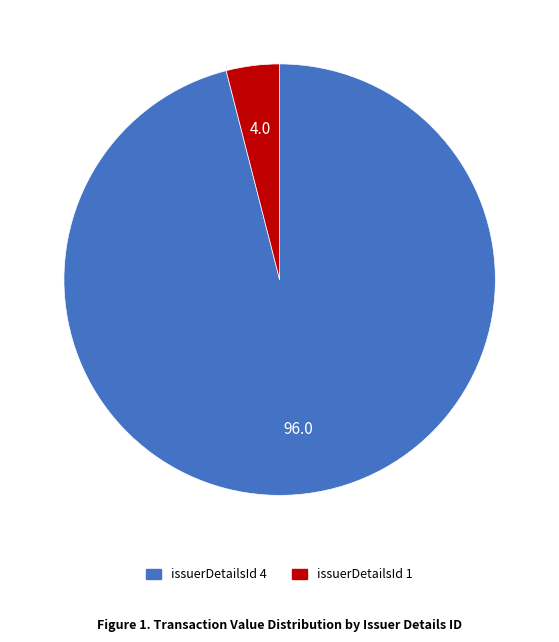

Is there any slice that represents more than half of the pie?

Yes